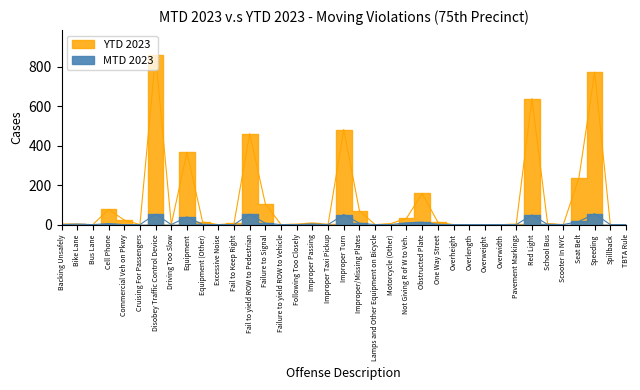

The value of YTD 2023 at Speeding is 499. True or false?

False